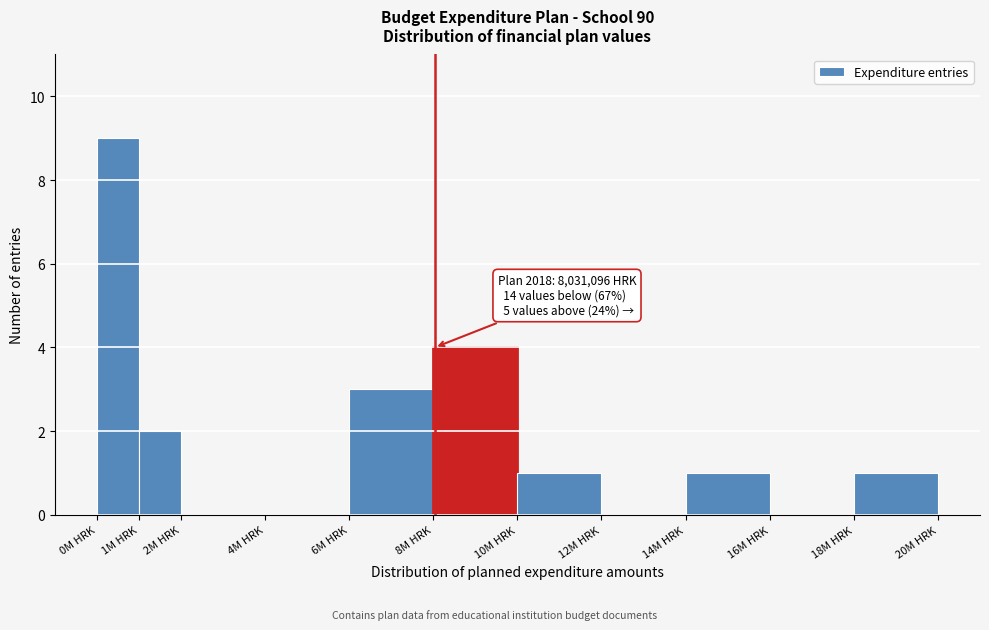

Reading right to left, what are all the values shown in this chart?

18M HRK=1	16M HRK=0	14M HRK=1	12M HRK=0	10M HRK=1	8M HRK=4	6M HRK=3	4M HRK=0	2M HRK=0	1M HRK=2	0M HRK=9